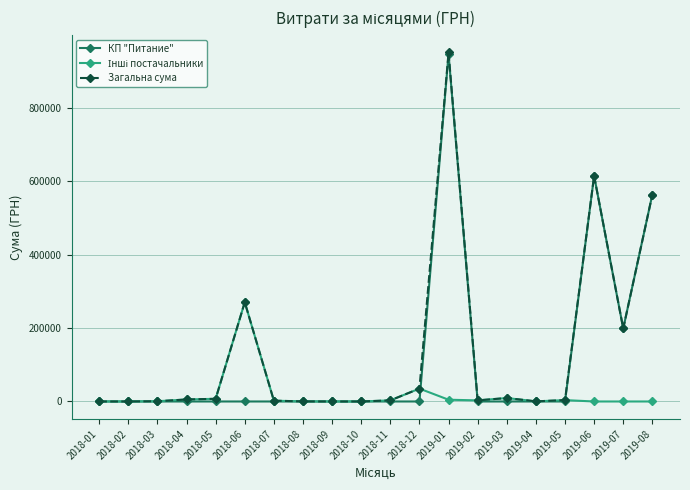

Is it true that КП "Питание" equals 0.0 at 2019-05?

True